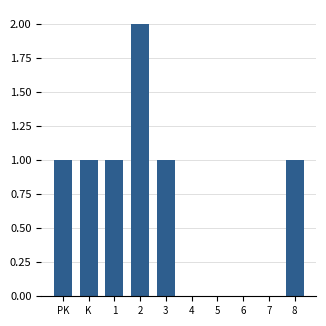

Reading left to right, what are all the values shown in this chart?

PK=1	K=1	1=1	2=2	3=1	4=0	5=0	6=0	7=0	8=1